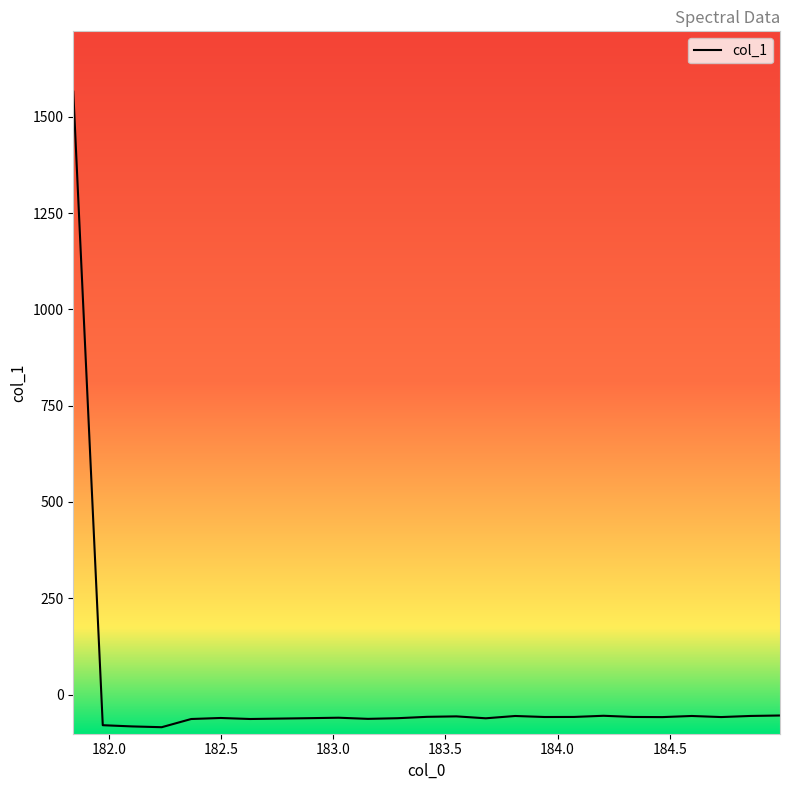

How many positive values are there?

1